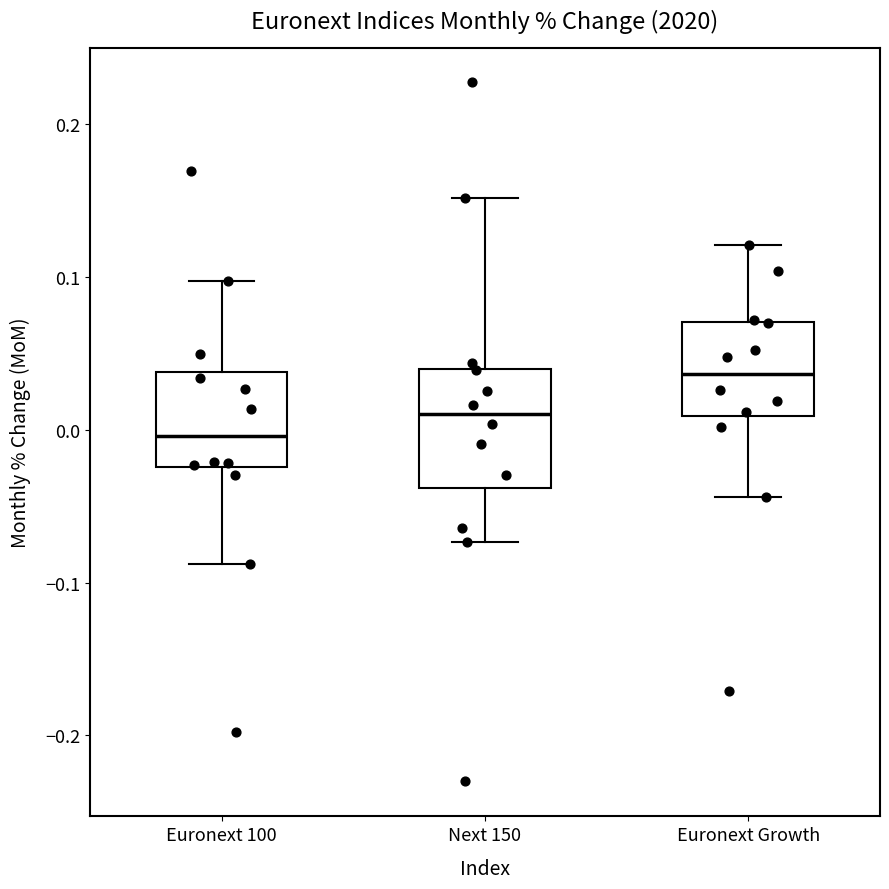

Reading left to right, read every box against the y-axis: the position of its median line, the range the box covers, and the ends of its whiskers. The values are not printed on the chart, so give them approximately, as read against the axis.

Euronext 100: median 0.00, box -0.02 to 0.04, whiskers -0.09 to 0.10
Next 150: median 0.01, box -0.04 to 0.04, whiskers -0.07 to 0.15
Euronext Growth: median 0.04, box 0.01 to 0.07, whiskers -0.04 to 0.12